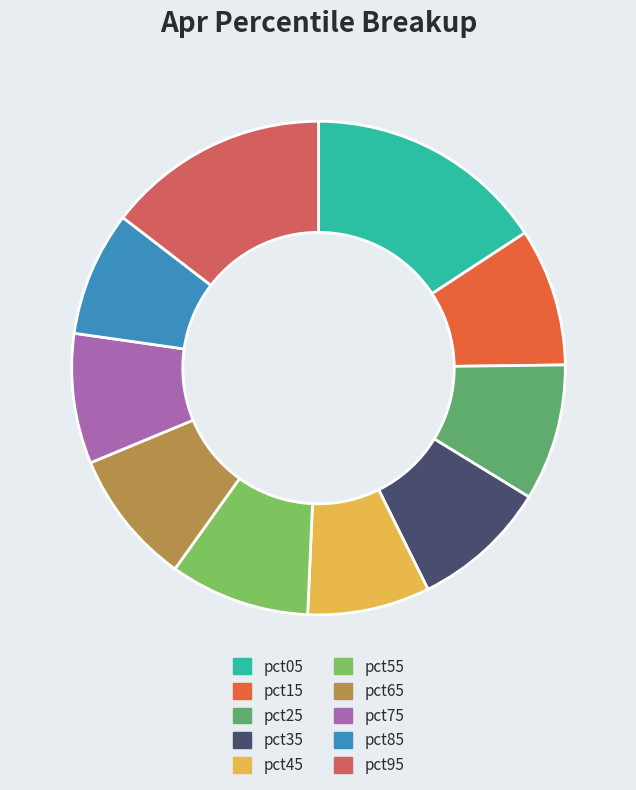

Is the sum of pct35 and pct75 greater than half?

No